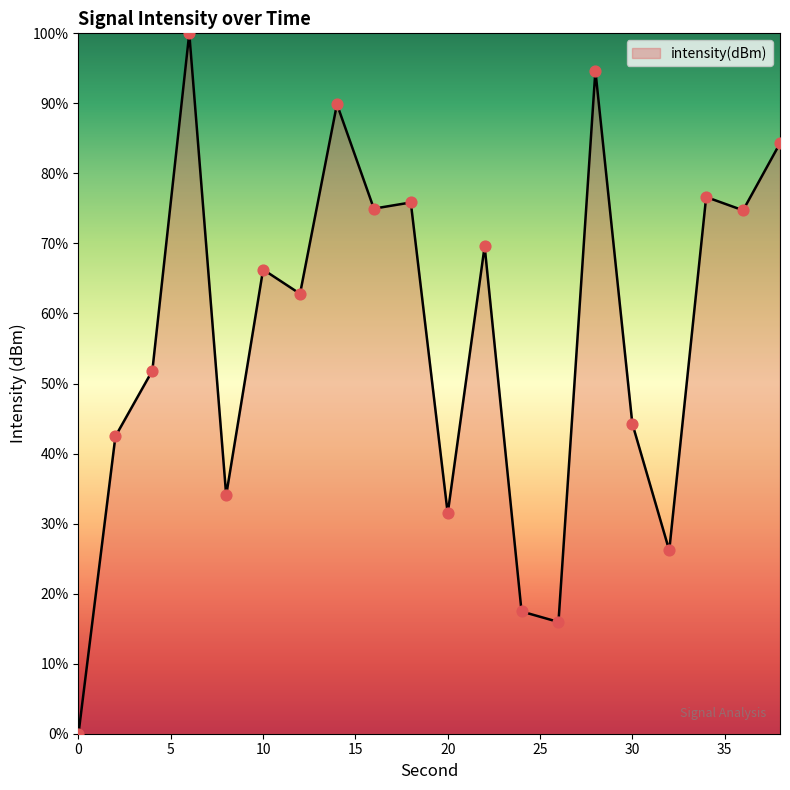

What is the difference between the maximum and minimum values?

100.0